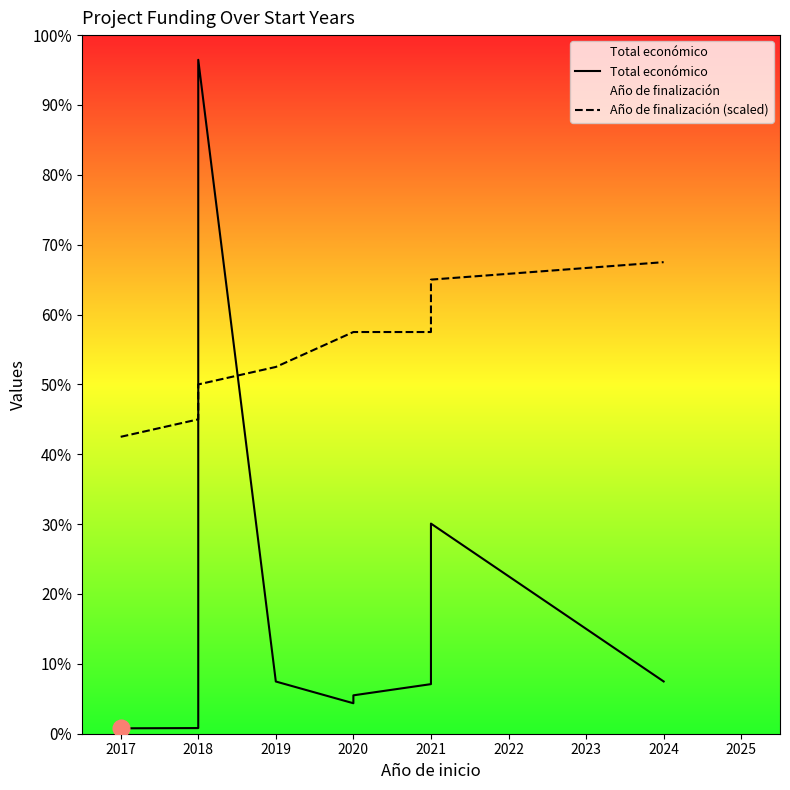

Reading left to right, transcribe all the data shown in this chart.

Total económico: 61850	64630	517432	574000	7717171	597896	348843	439594	567924	2406410	598609
Año de finalización (scaled): 3400000	3600000	4000000	4000000	4000000	4200000	4600000	4600000	4600000	5200000	5400000